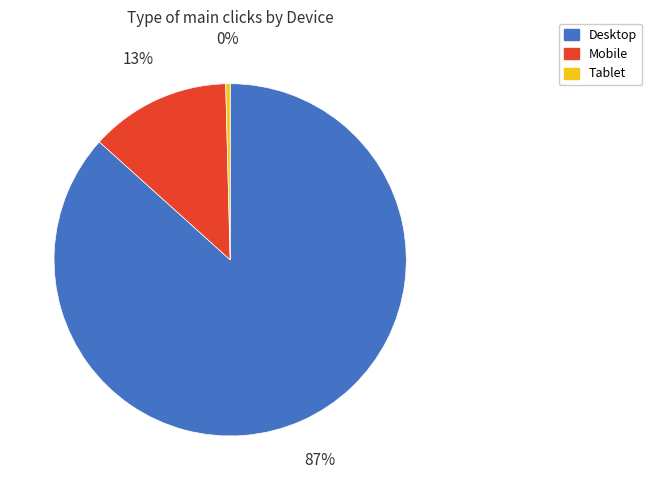

True or false: Desktop accounts for 94% of the total.

False